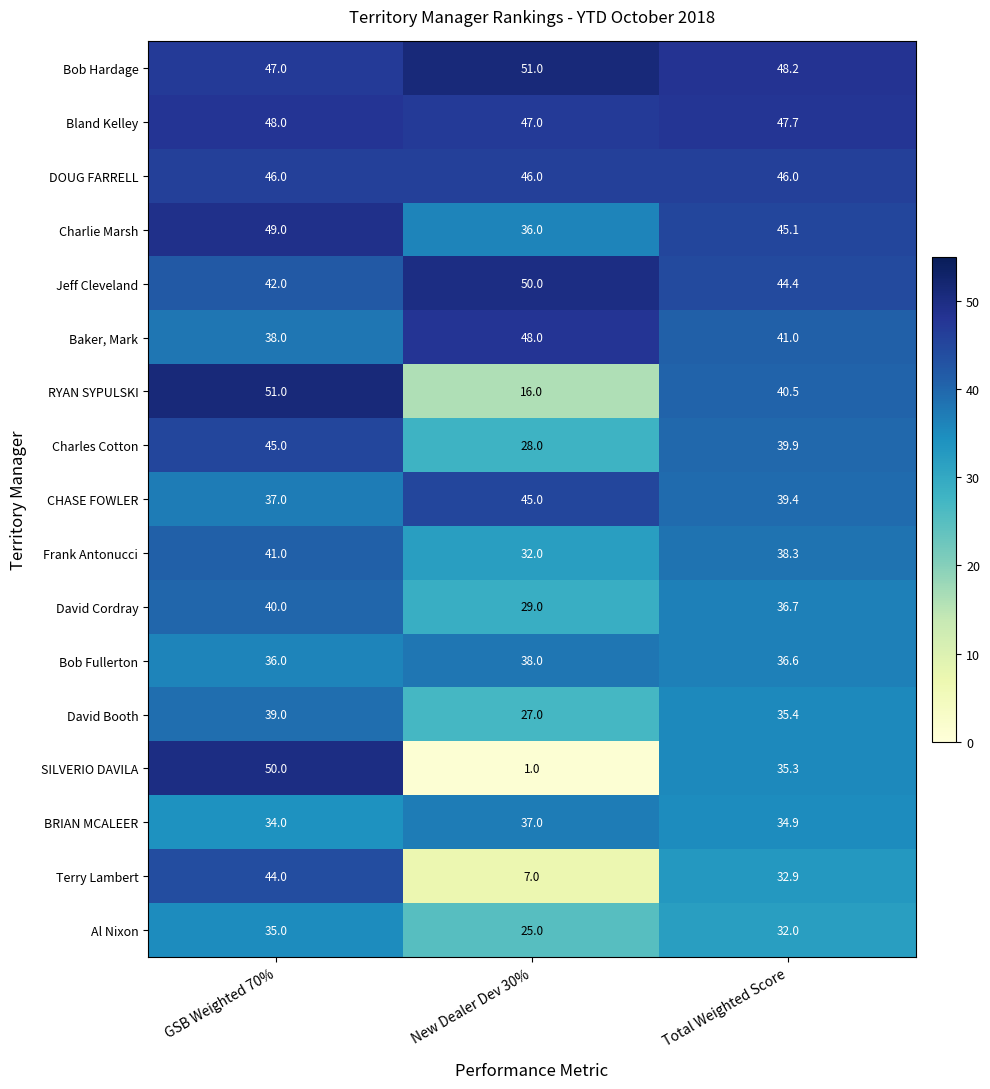

Which series has the largest range (max minus min)?

SILVERIO DAVILA